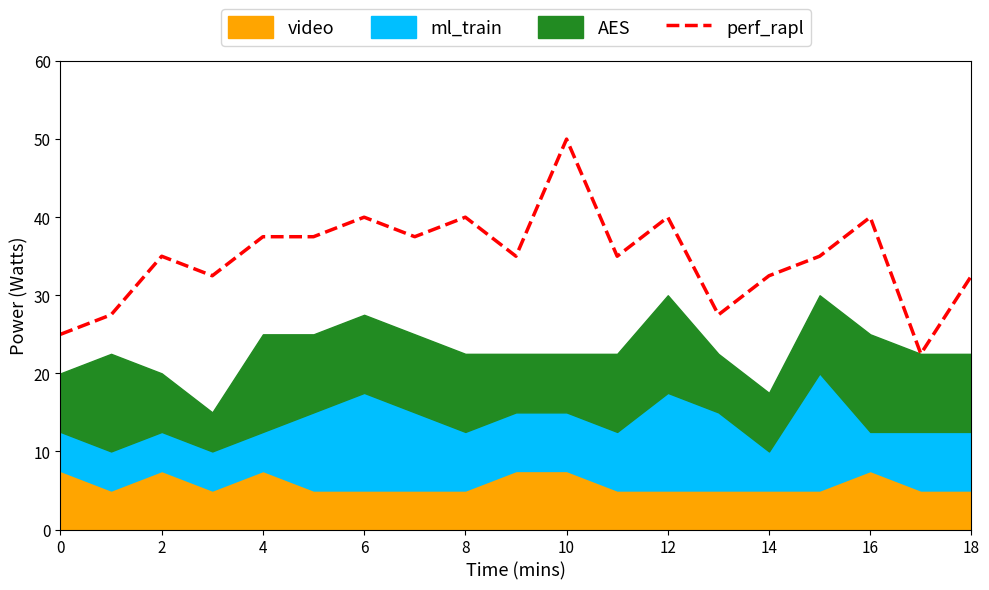

The chart shows a value of 26.4 at 16. True or false?

False